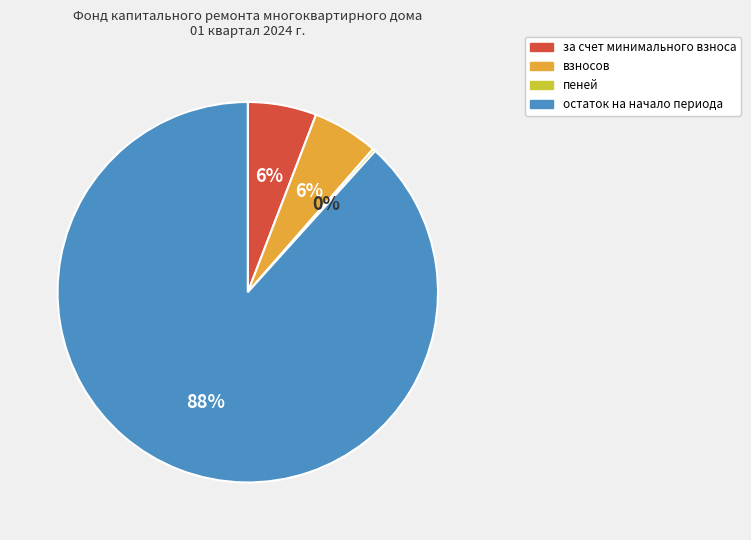

Is it true that за счет минимального взноса is 6% of the pie?

True